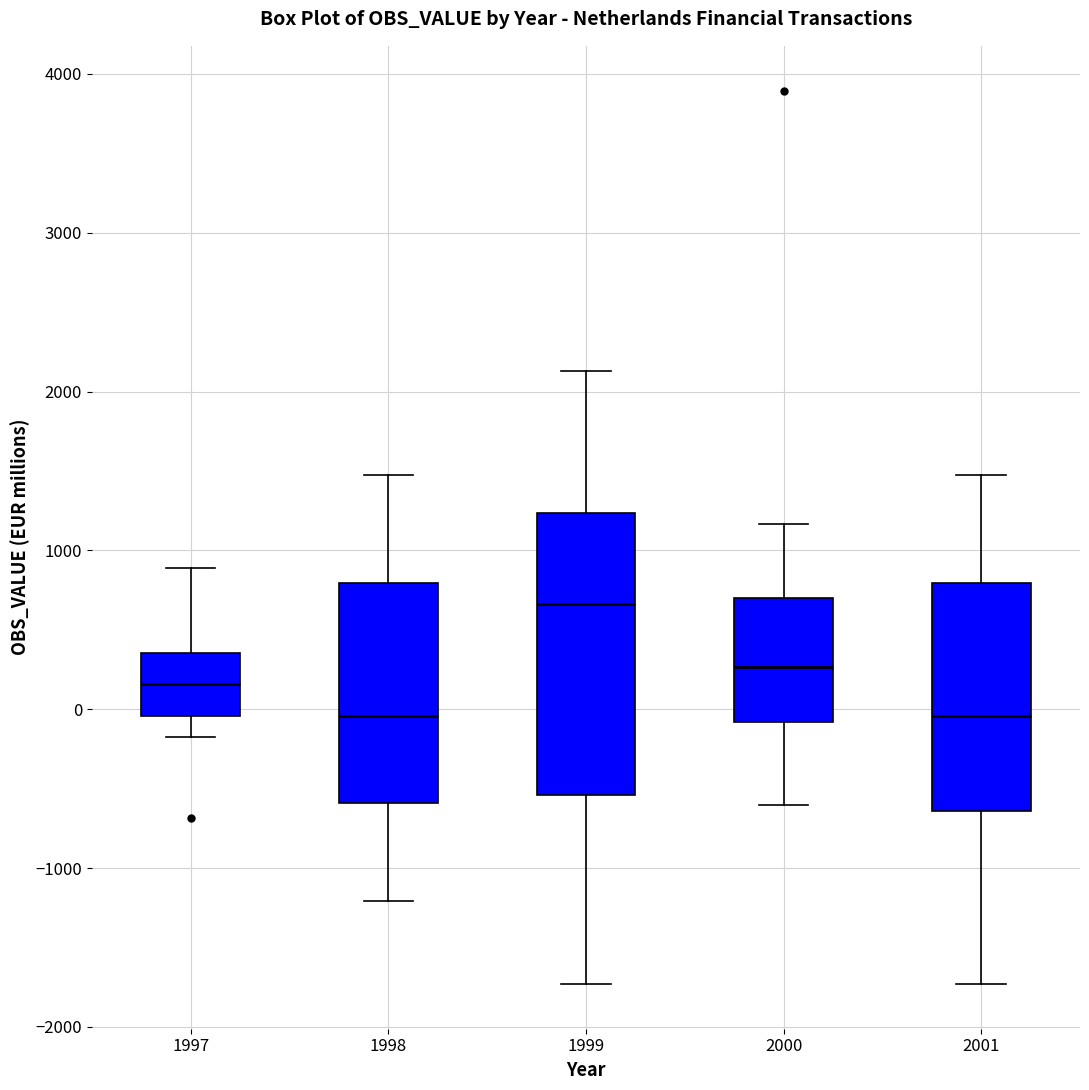

Reading left to right, transcribe this box plot: for each box, give where its median line is, the range the box spans, and where its two whiskers end, as read against the y-axis. The values are not printed on the chart, so give them approximately, as read against the axis.

1997: median 200, box 0 to 400, whiskers -200 to 900
1998: median 0, box -600 to 800, whiskers -1200 to 1500
1999: median 700, box -500 to 1200, whiskers -1700 to 2100
2000: median 300, box -100 to 700, whiskers -600 to 1200
2001: median 0, box -600 to 800, whiskers -1700 to 1500